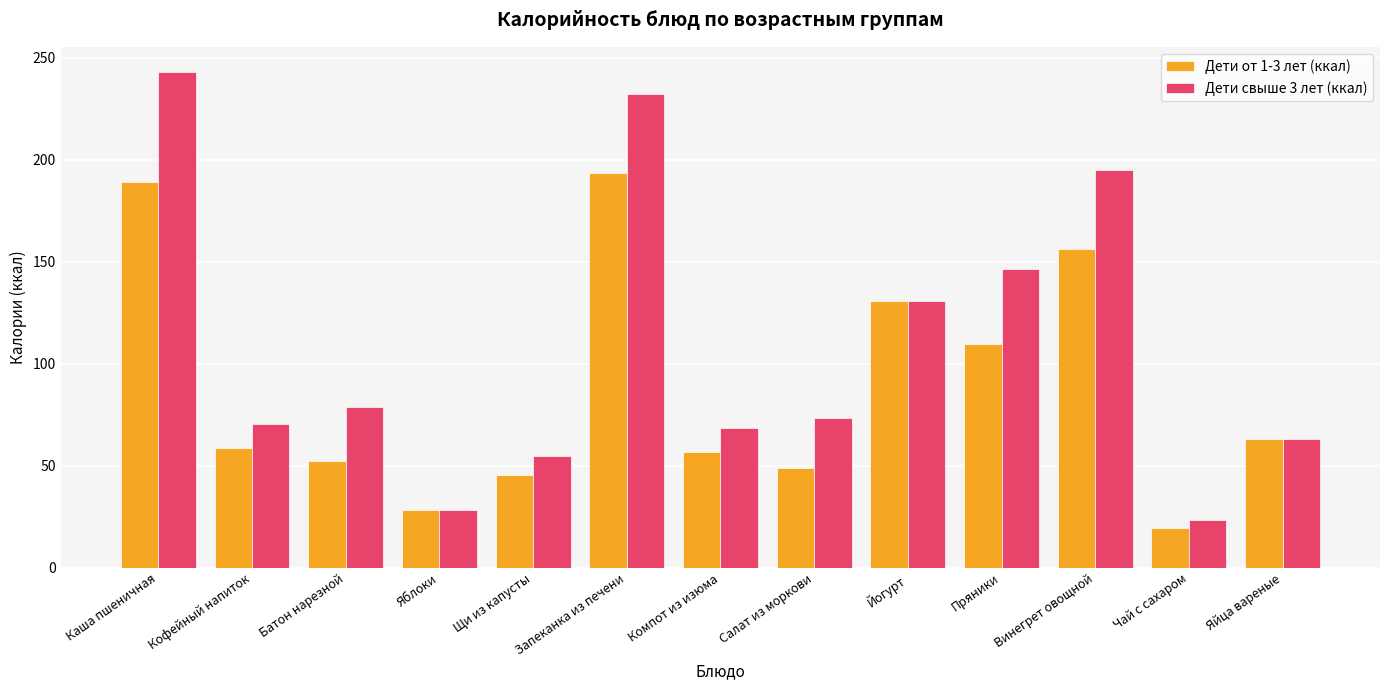

What is the spread (max minus min) of values at Салат из моркови?

24.4